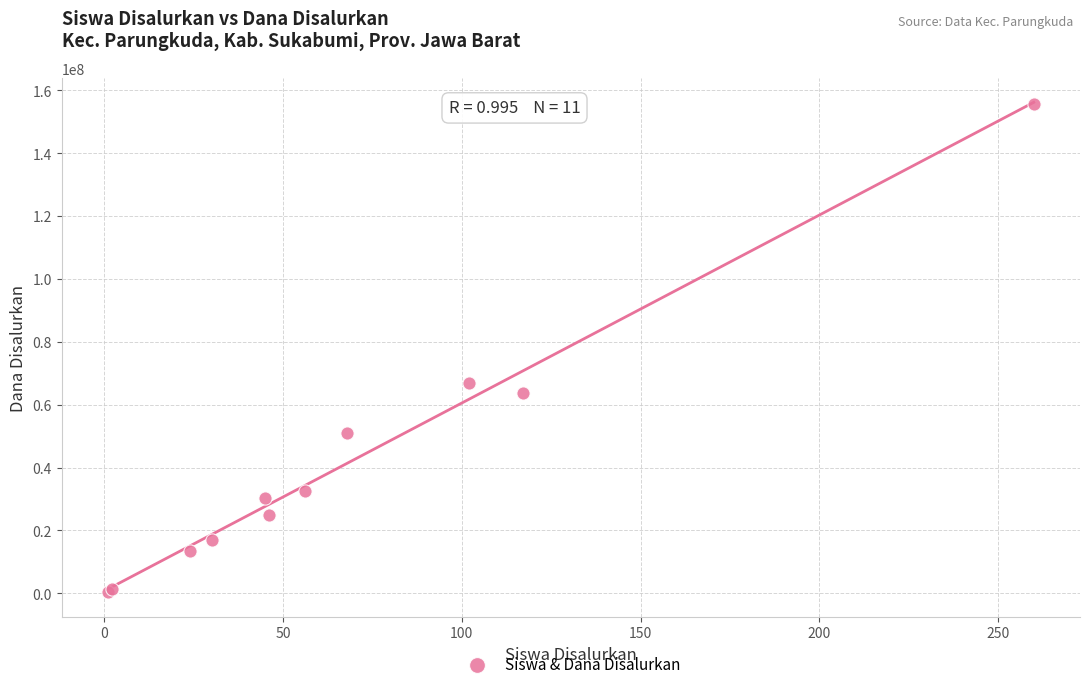

What Y value in the scatter plot is closest to 78000000?

66750000